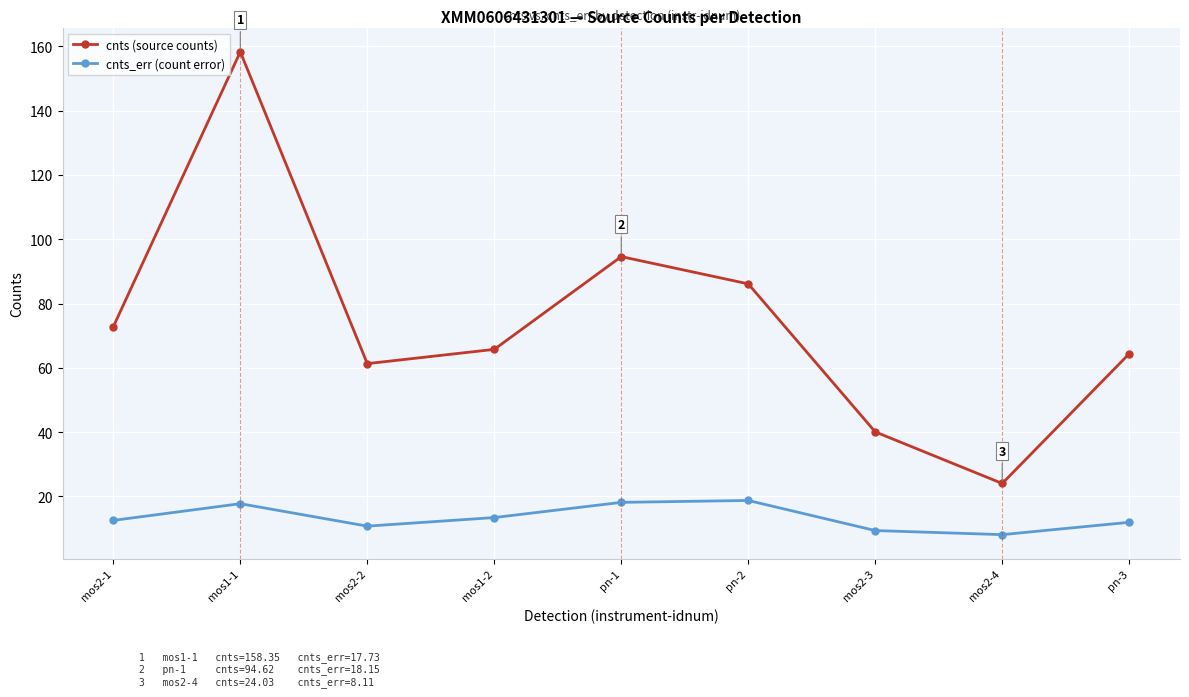

Does the chart display data point markers on the line(s)?

Yes